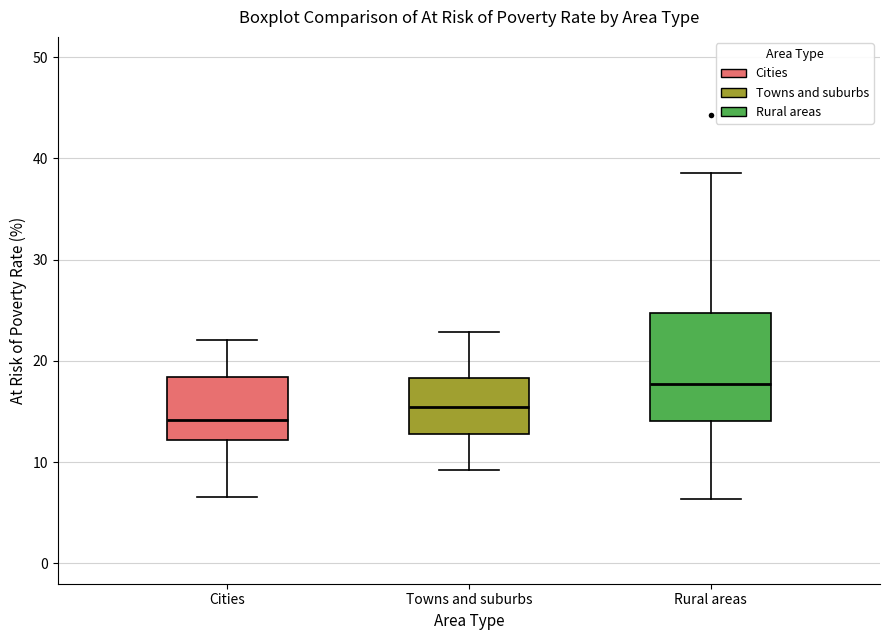

Where does the upper whisker of the box for Rural areas end on the y-axis? The values are not printed on the chart, so give them approximately, as read against the axis.

39